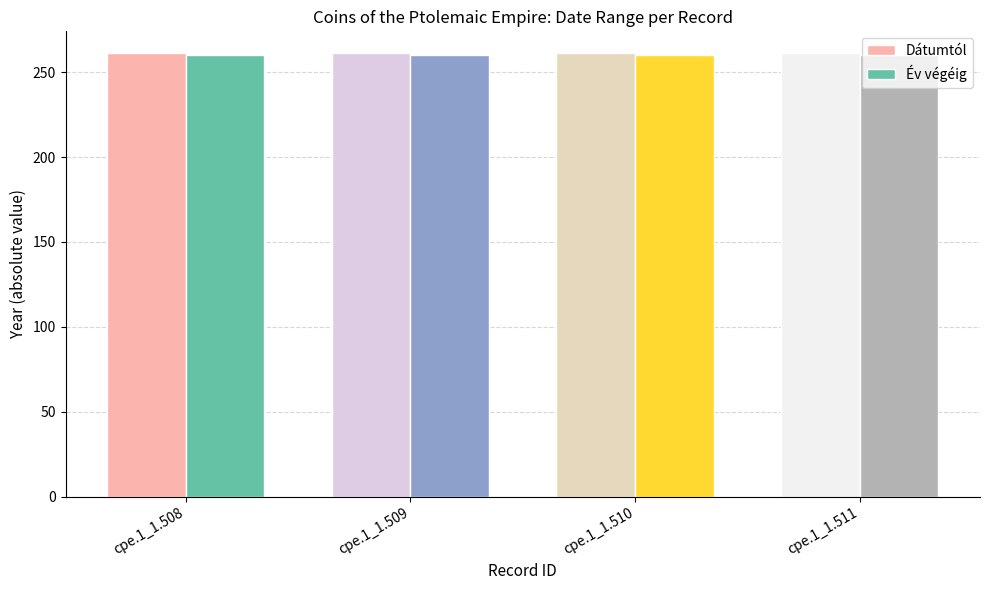

What is the smallest value displayed?

260